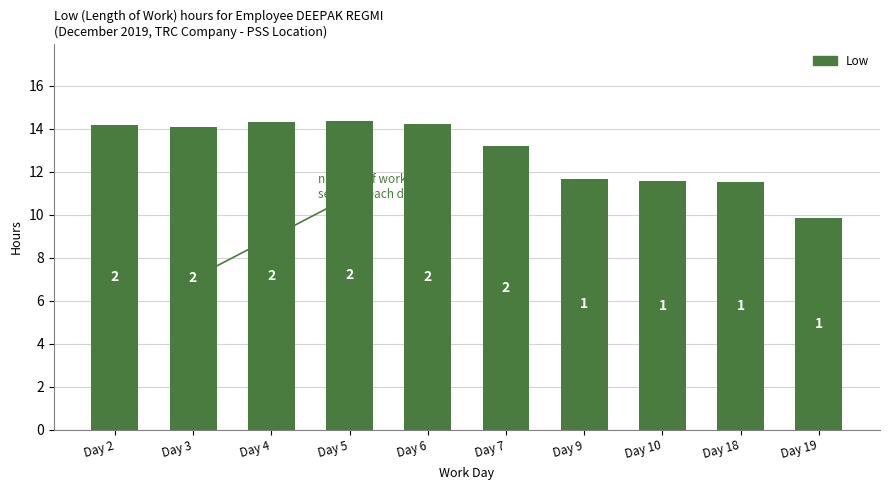

How many bars are there in total?

10